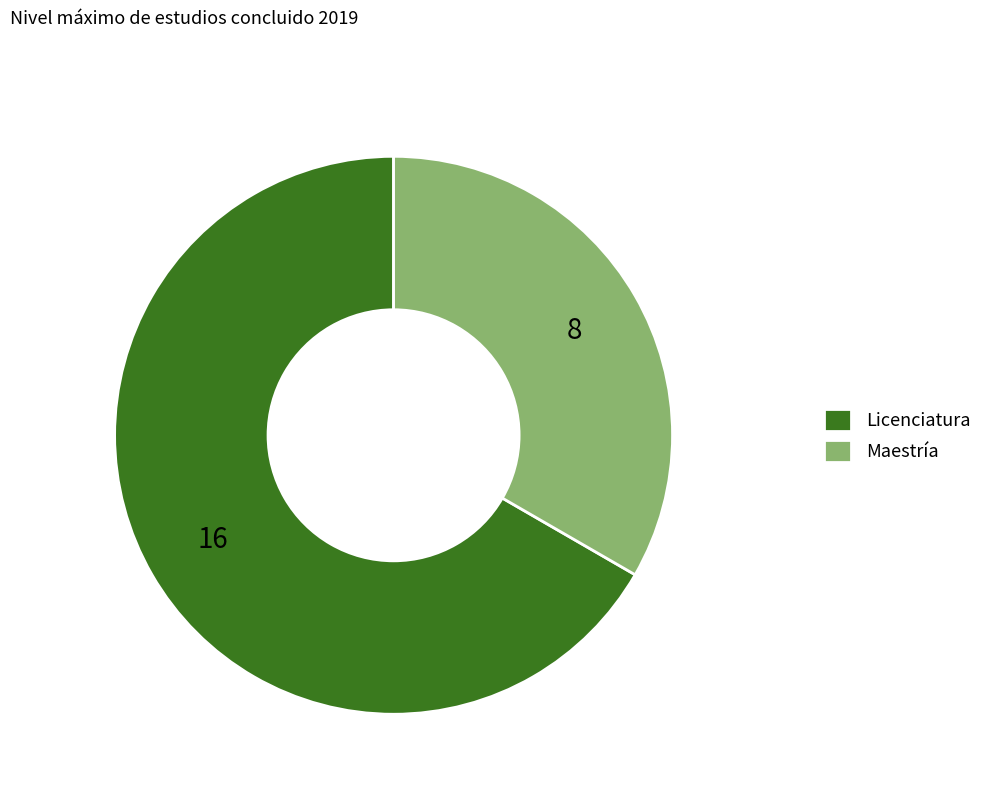

Rank the categories by value from highest to lowest.

Licenciatura, Maestría